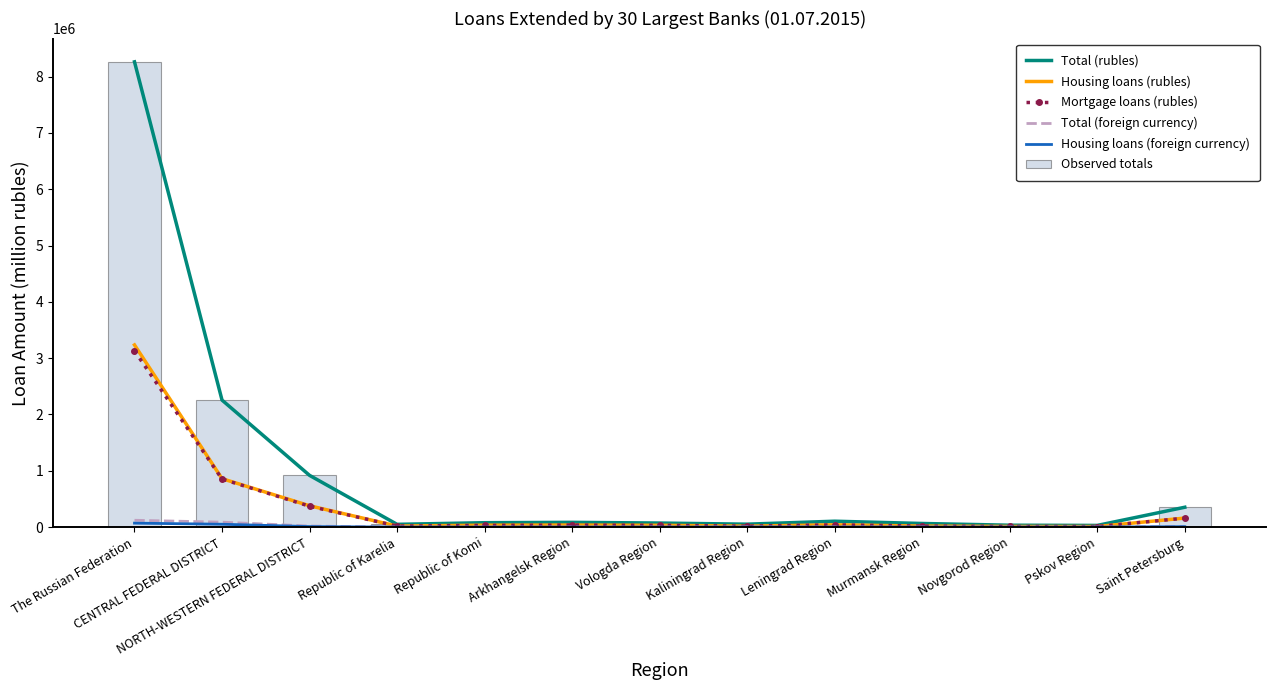

Rank the categories by Mortgage loans (rubles) value from lowest to highest.

Pskov Region, Novgorod Region, Kaliningrad Region, Murmansk Region, Republic of Karelia, Republic of Komi, Vologda Region, Arkhangelsk Region, Leningrad Region, Saint Petersburg, NORTH-WESTERN FEDERAL DISTRICT, CENTRAL FEDERAL DISTRICT, The Russian Federation